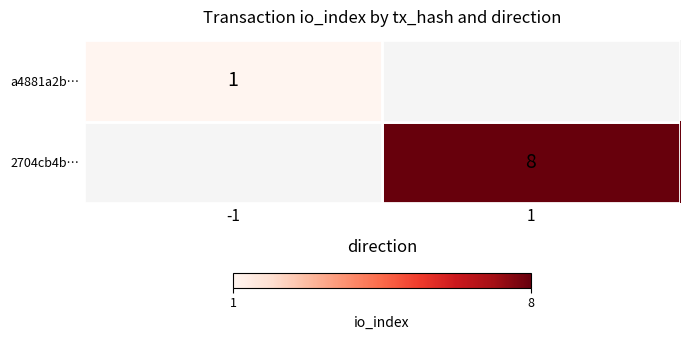

At how many categories does at least one series exceed 4?

1